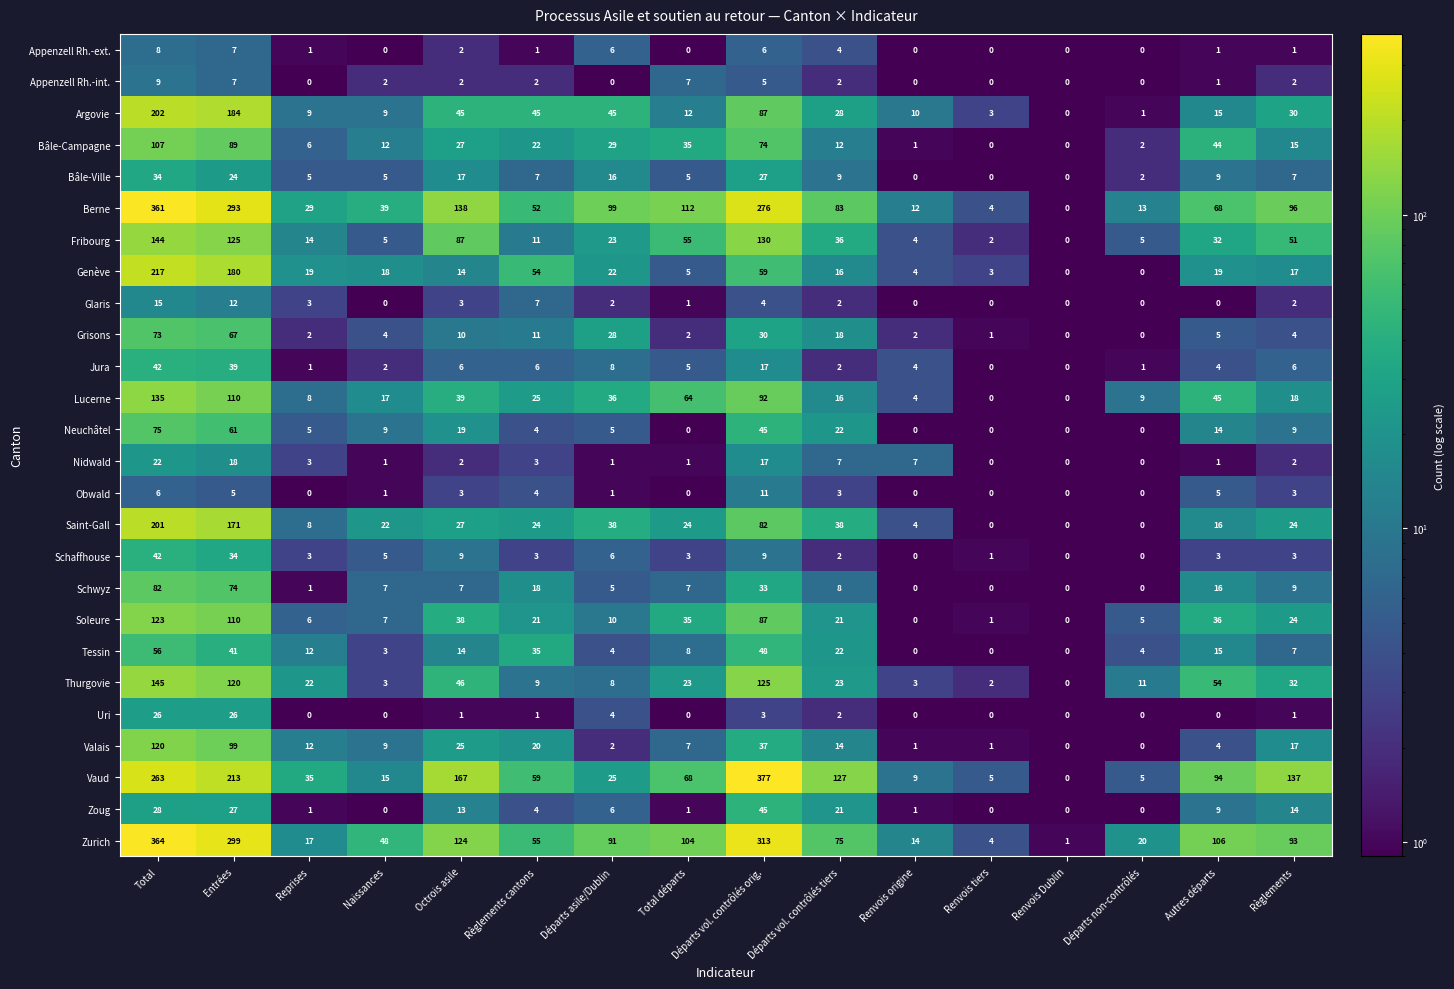

What is the spread (max minus min) of values at Total départs?

112